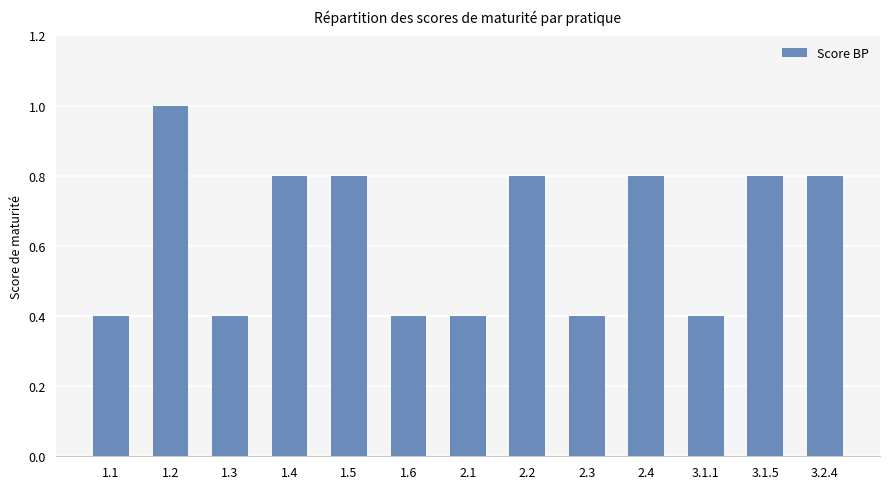

The chart shows a value of 0.4 at 1.3. True or false?

True